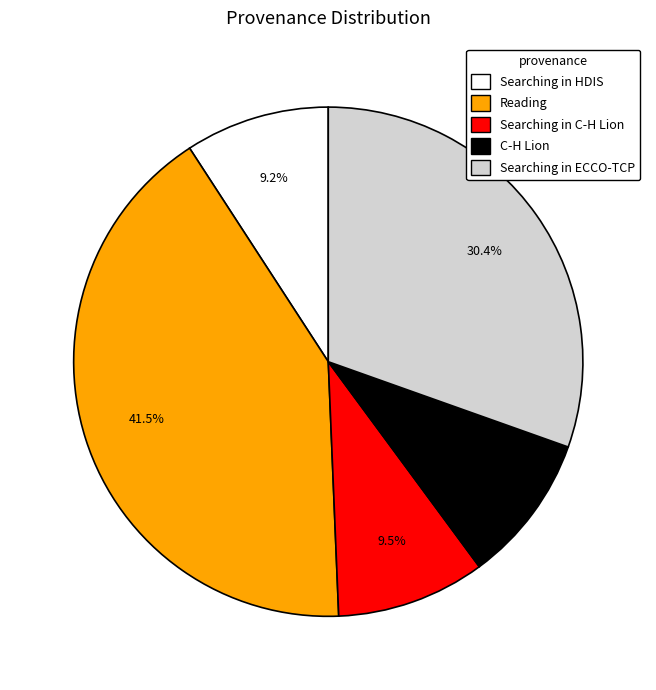

Is there a majority slice in this chart?

No